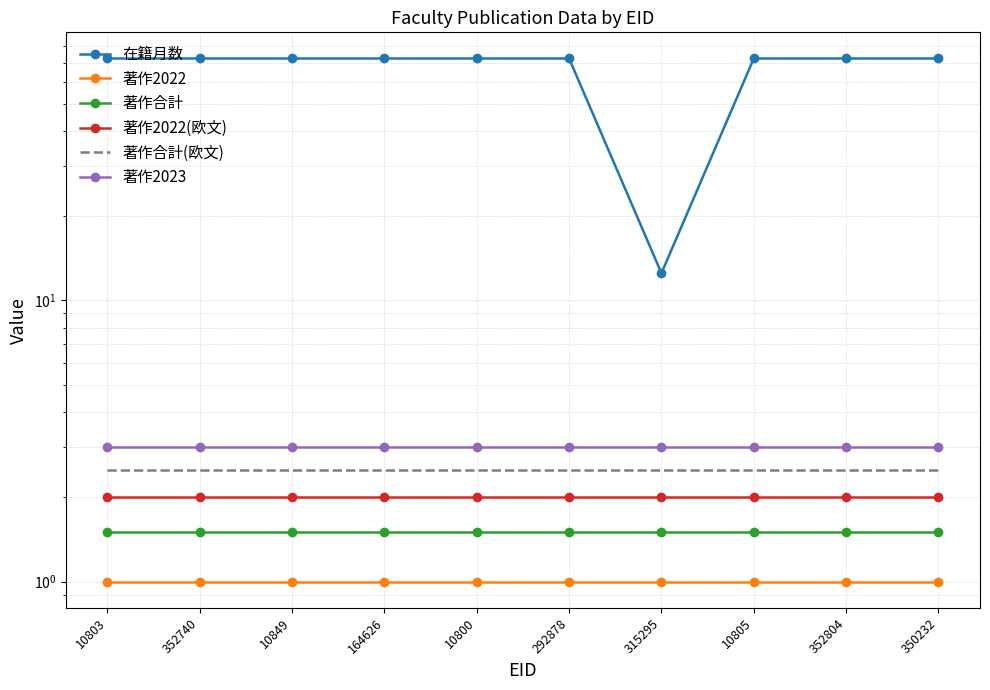

Which series changed the most between 315295 and 352804?

在籍月数